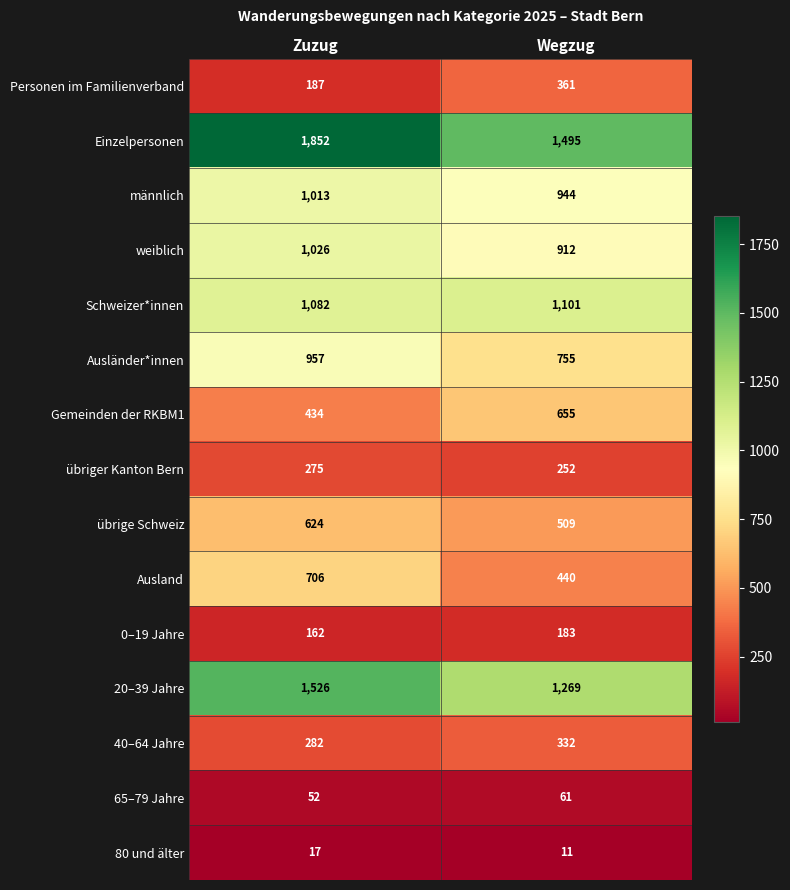

Between Zuzug and Wegzug, which series saw the biggest shift?

Einzelpersonen